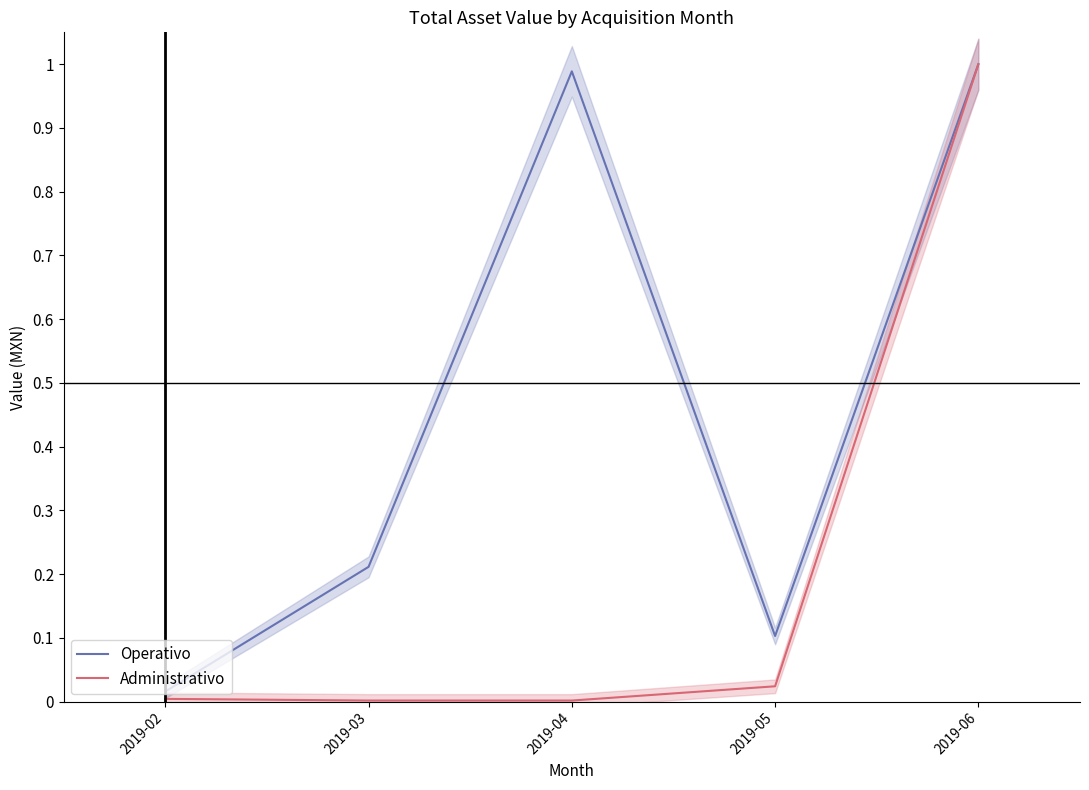

True or false: Administrativo has more than 2 points higher than both neighbors.

False